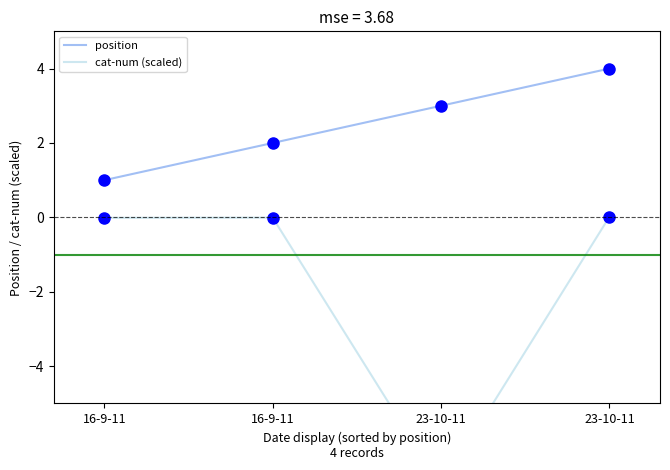

Which label corresponds to the largest value in the chart?

23-10-11